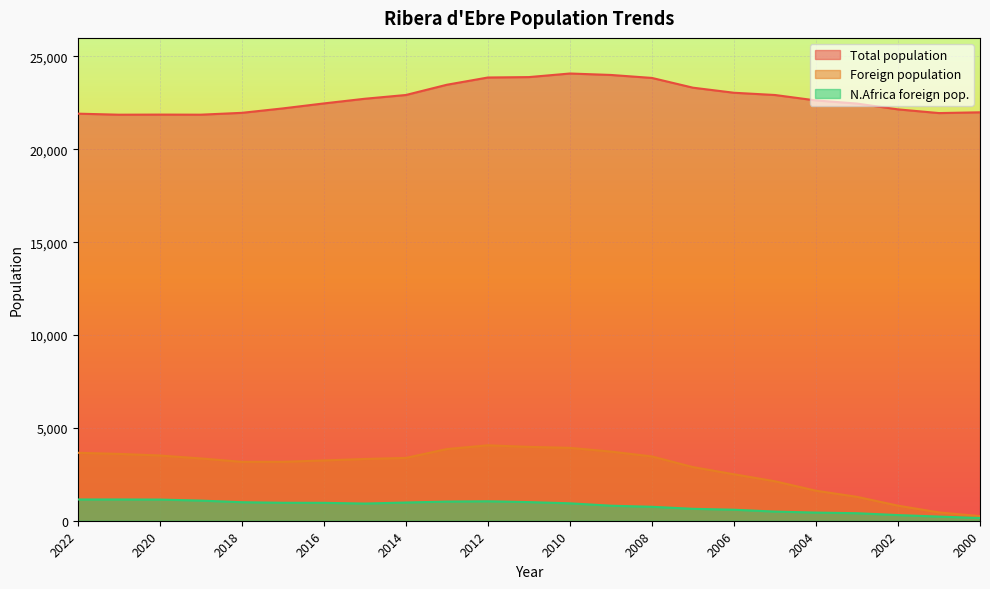

What is the total value across all series at 2003?

24156